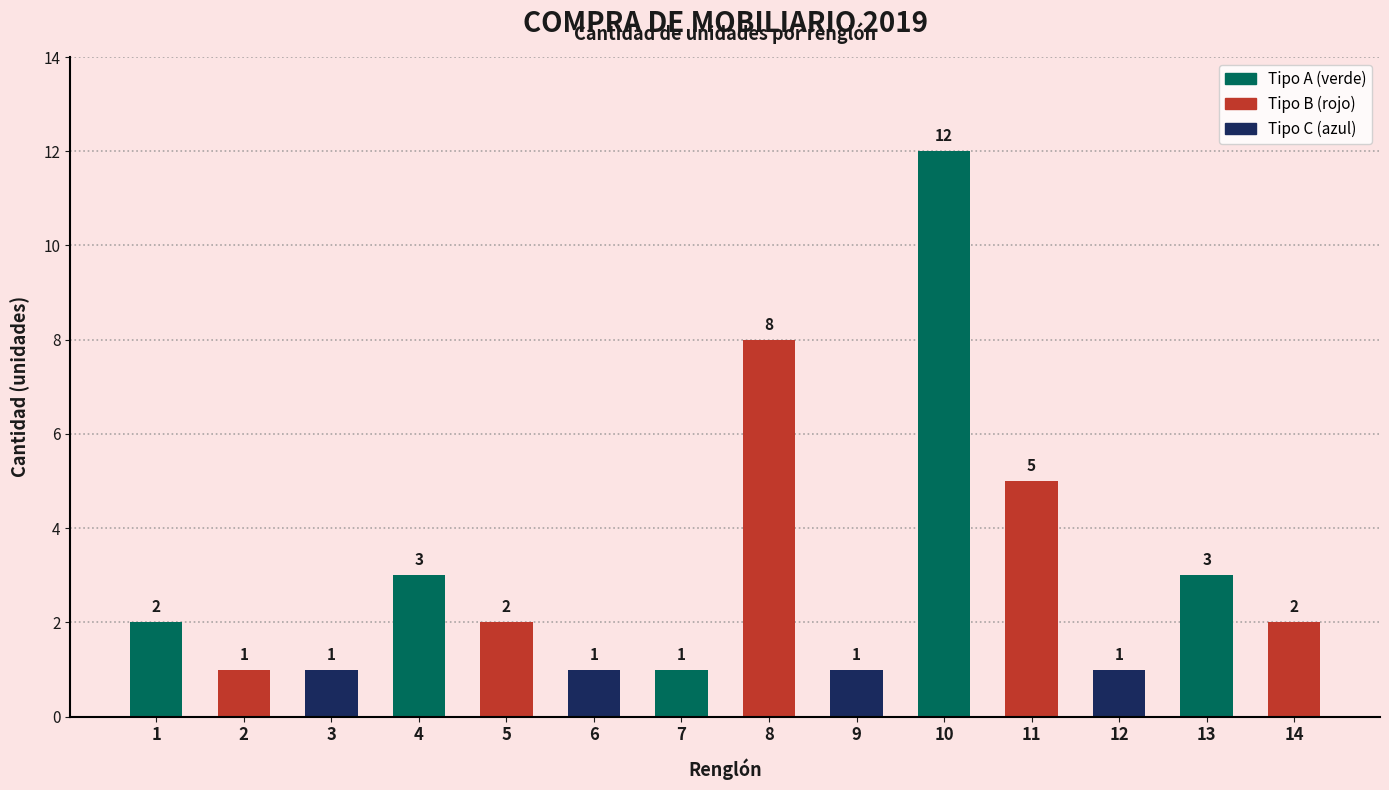

Approximately how many times larger is the value at 8 compared to 11?

1.6